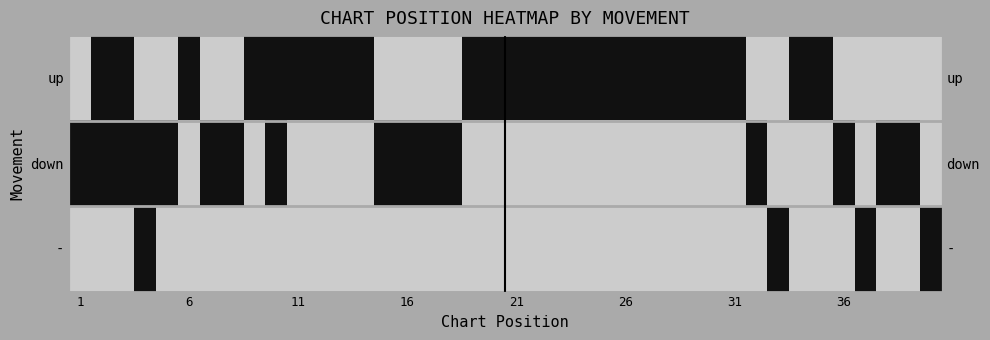

Rank the series by their maximum value, from highest to lowest.

up, down, -